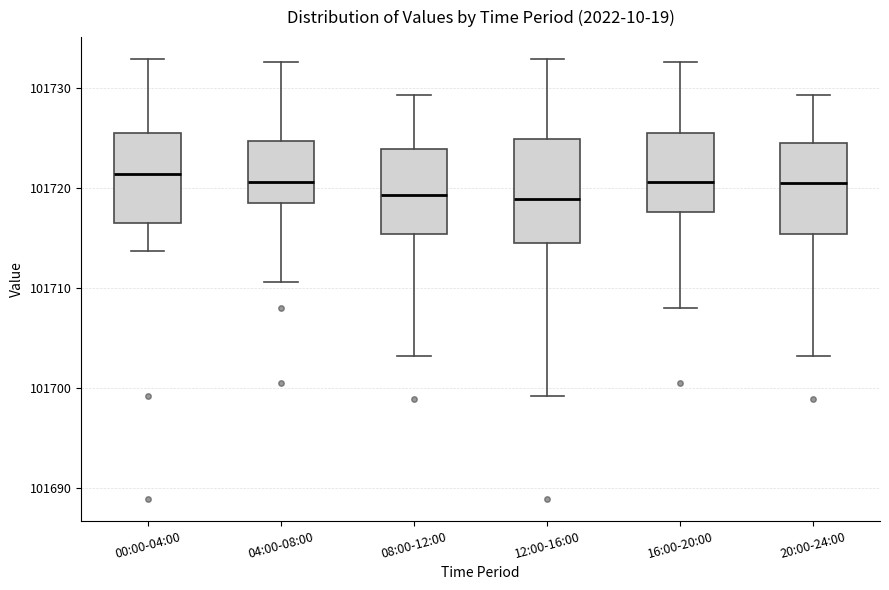

Reading left to right, transcribe this box plot: for each box, give where its median line is, the range the box spans, and where its two whiskers end, as read against the y-axis. The values are not printed on the chart, so give them approximately, as read against the axis.

00:00-04:00: median 101721, box 101716 to 101726, whiskers 101714 to 101733
04:00-08:00: median 101721, box 101719 to 101725, whiskers 101711 to 101733
08:00-12:00: median 101719, box 101715 to 101724, whiskers 101703 to 101729
12:00-16:00: median 101719, box 101714 to 101725, whiskers 101699 to 101733
16:00-20:00: median 101721, box 101718 to 101725, whiskers 101708 to 101733
20:00-24:00: median 101721, box 101715 to 101724, whiskers 101703 to 101729